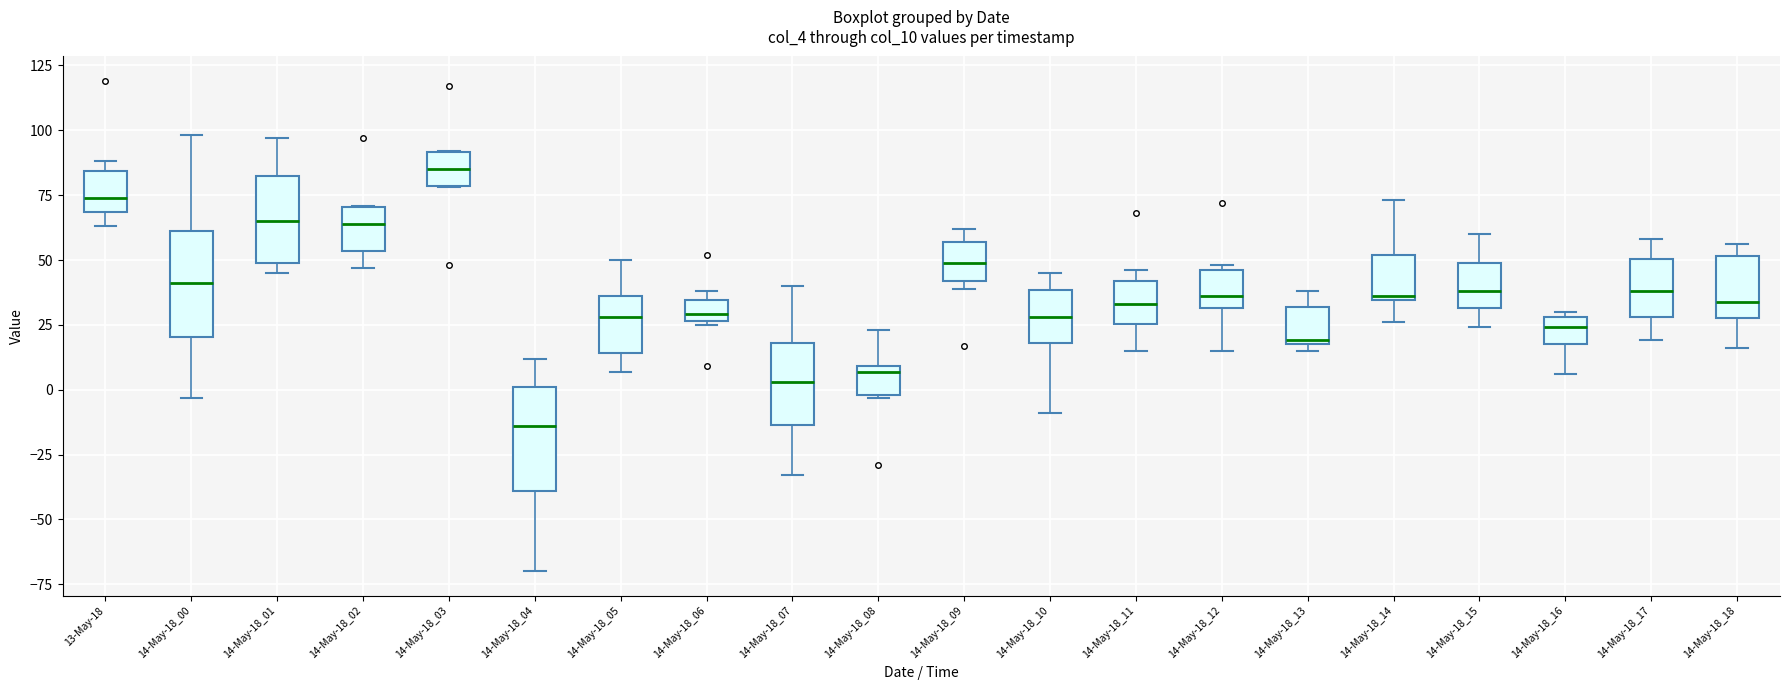

Where is the upper edge of the box for 14-May-18_05 on the y-axis? The values are not printed on the chart, so give them approximately, as read against the axis.

35